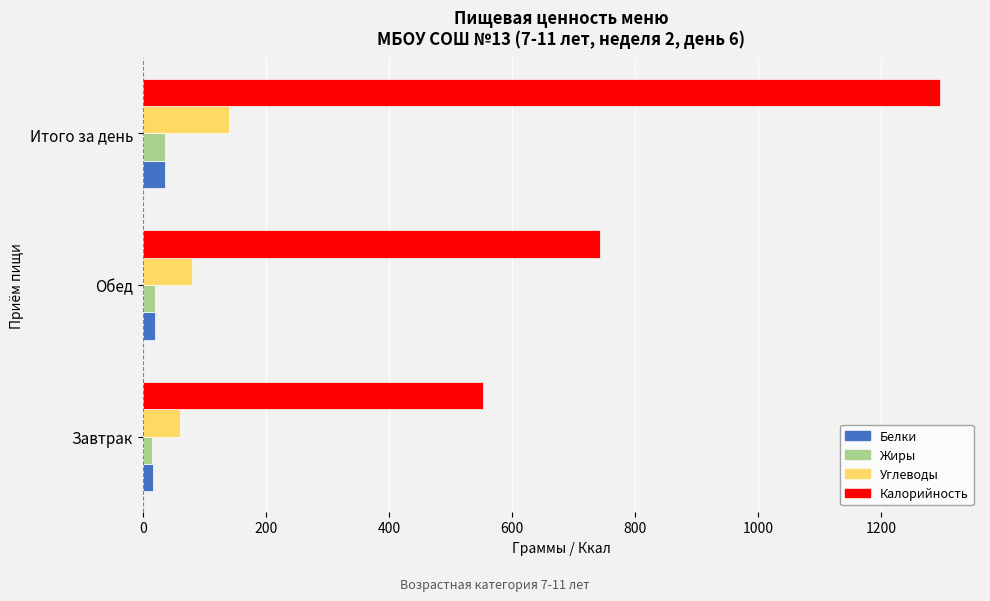

At which category does the chart reach its peak across all series?

Итого за день